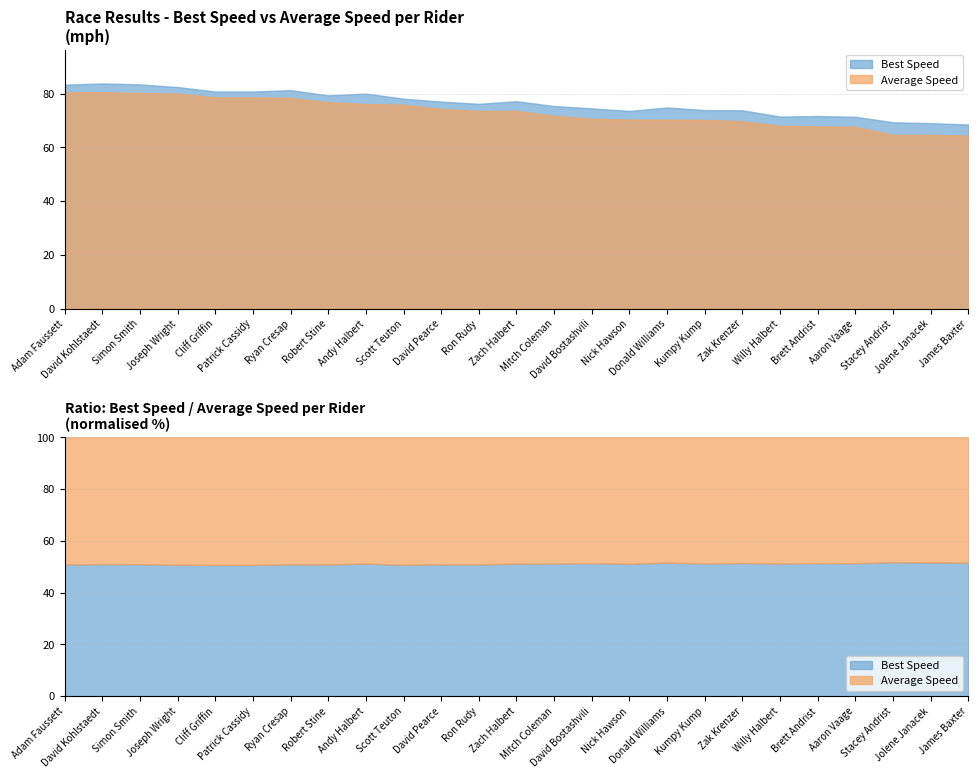

What is the label of the 4th point from the left?

Joseph Wright